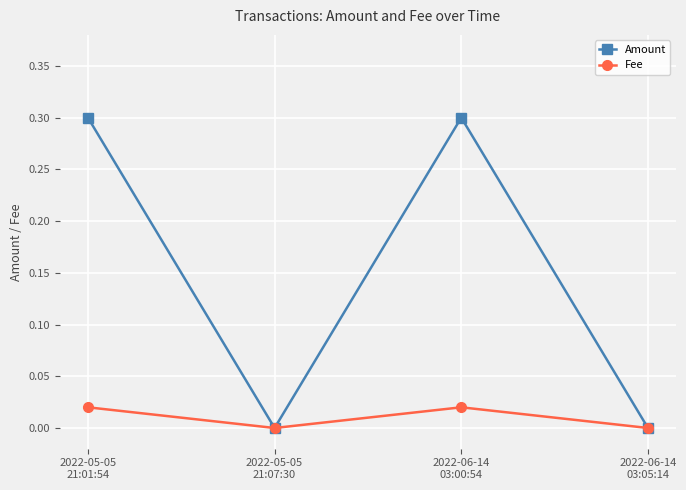

True or false: Amount has more than 0 interior local peaks.

True